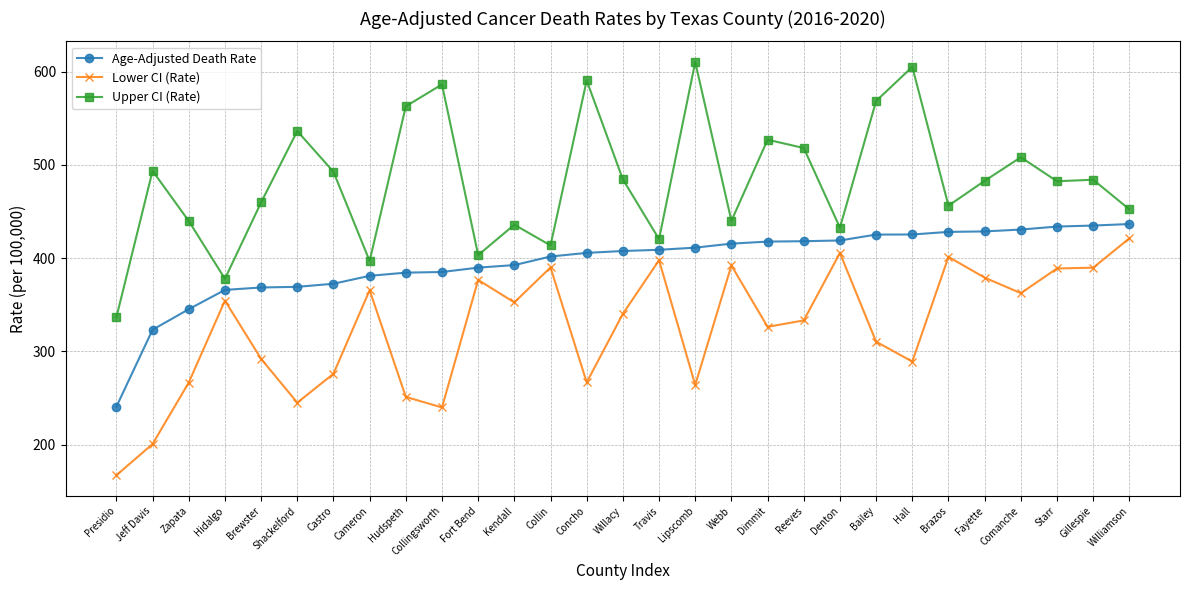

What is the difference between the maximum and minimum values in the Age-Adjusted Death Rate series?

195.8